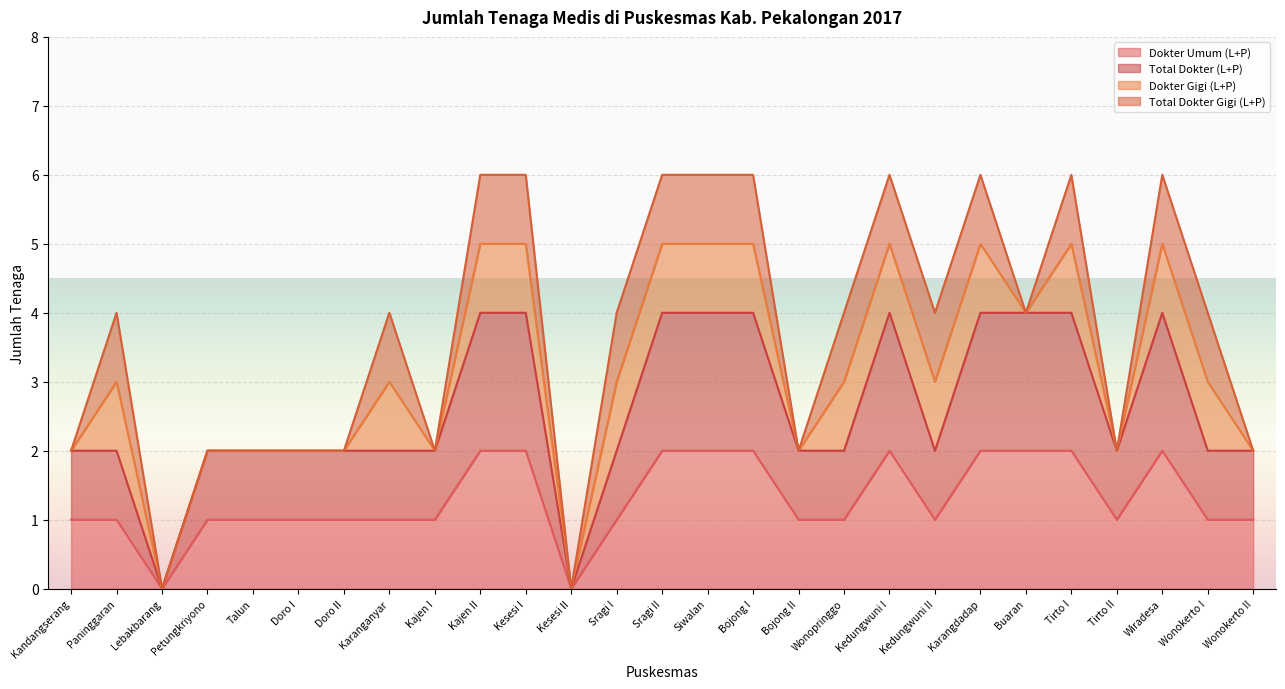

Is the value of Dokter Umum (L+P) at Wonokerto II greater than the value of Total Dokter (L+P) at Kandangserang?

No